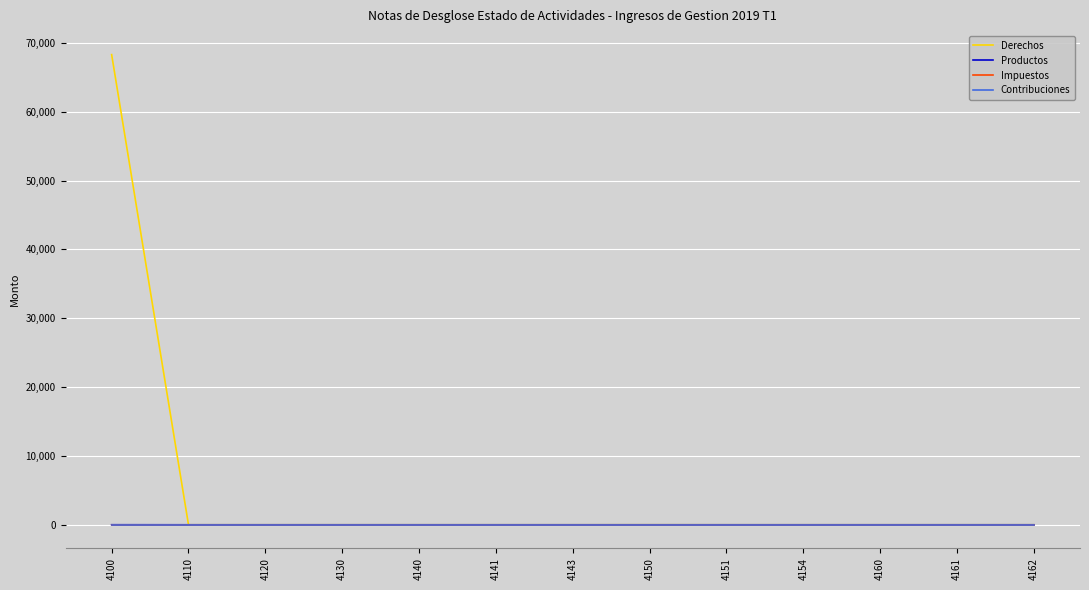

True or false: Derechos has more than 2 points higher than both neighbors.

False